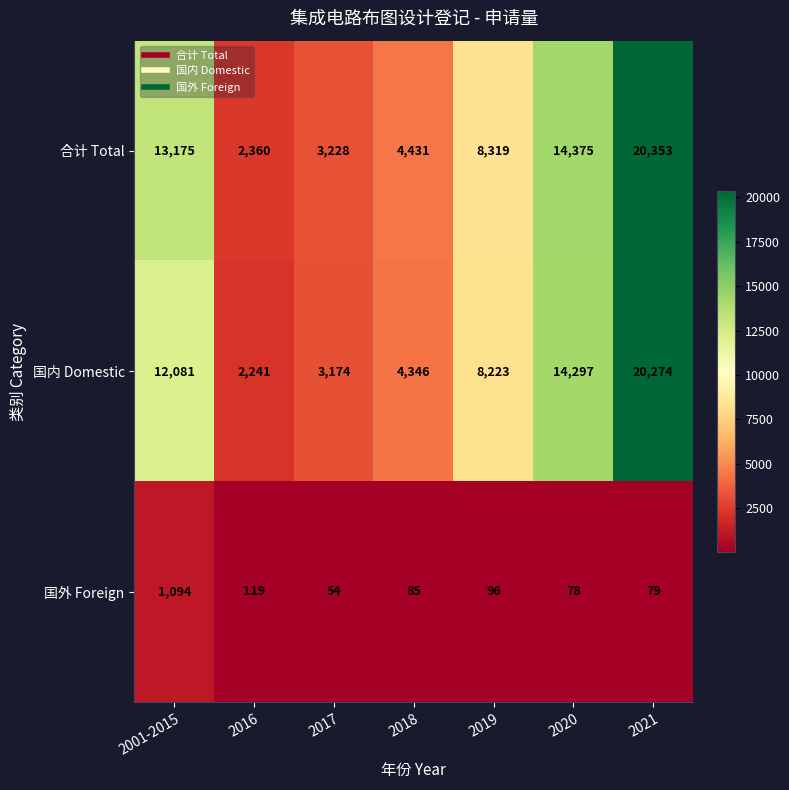

At which label does 国内 Domestic reach its peak?

2021